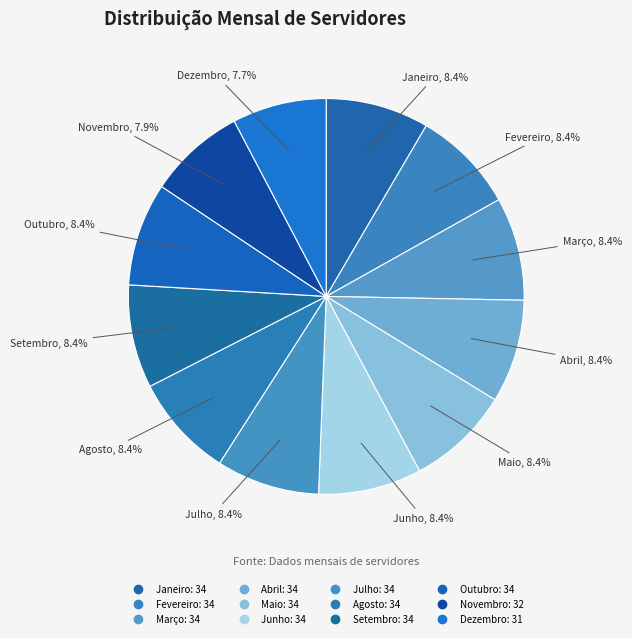

What percentage is the Agosto slice, to the nearest percent?

8%